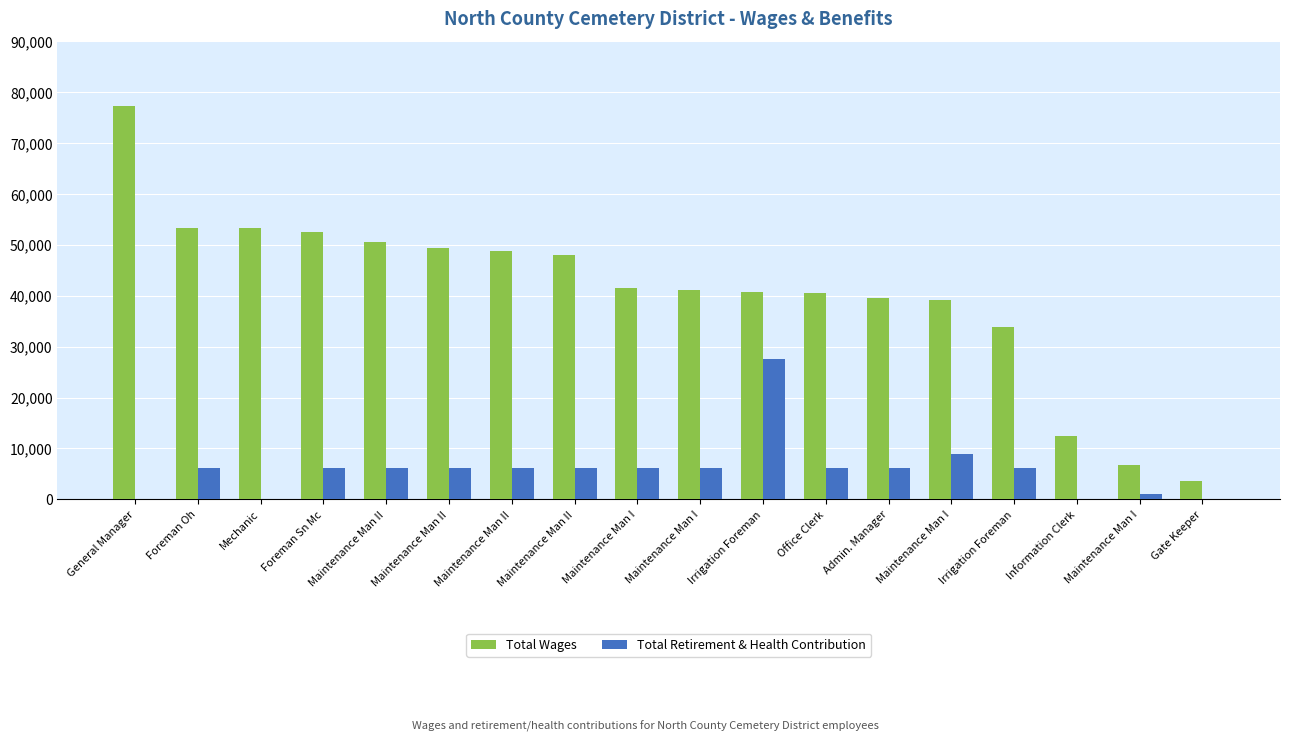

Count the number of data series in this chart.

2